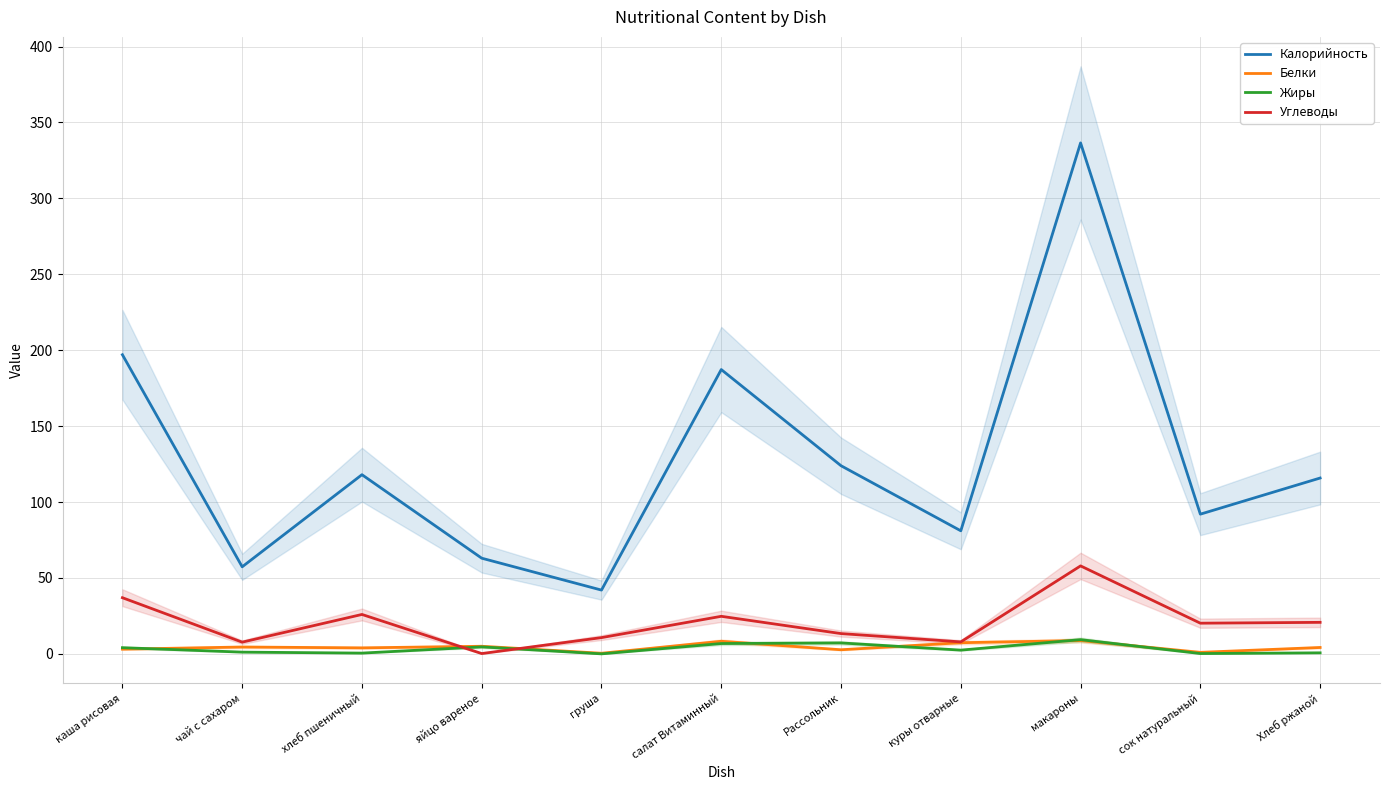

What is the difference between the maximum and minimum values in the Белки series?

8.4